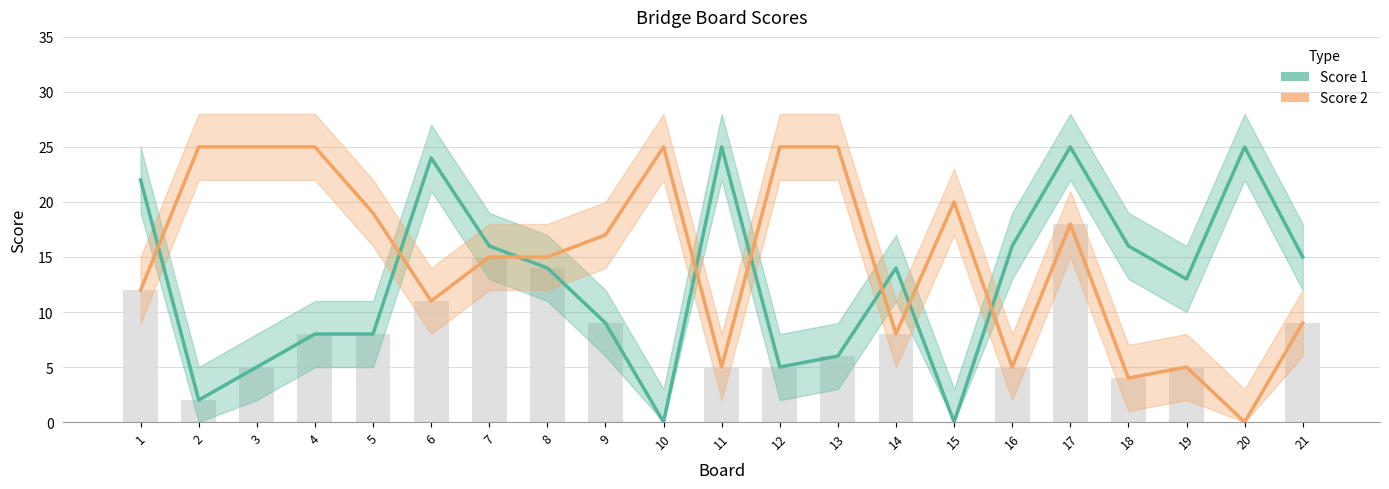

At which category is the sum across all series the highest?

17